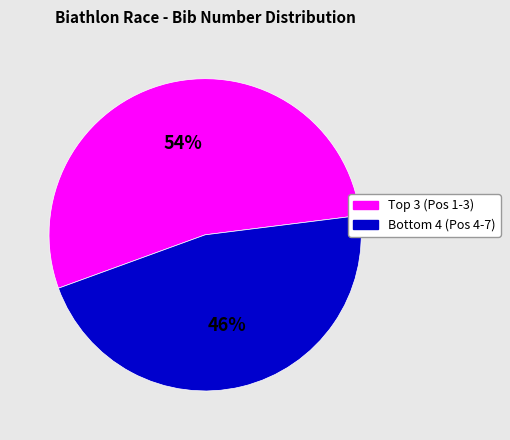

Does any single category account for the majority?

Yes